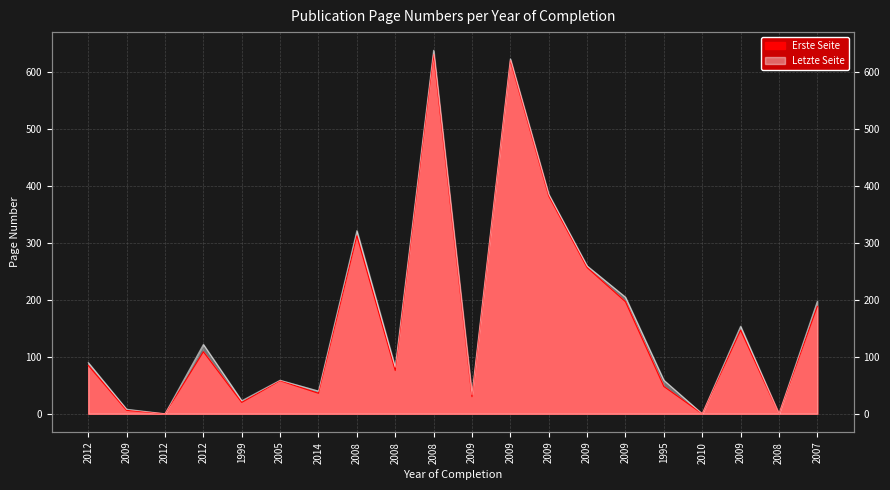

At which category does the chart reach its peak across all series?

2008